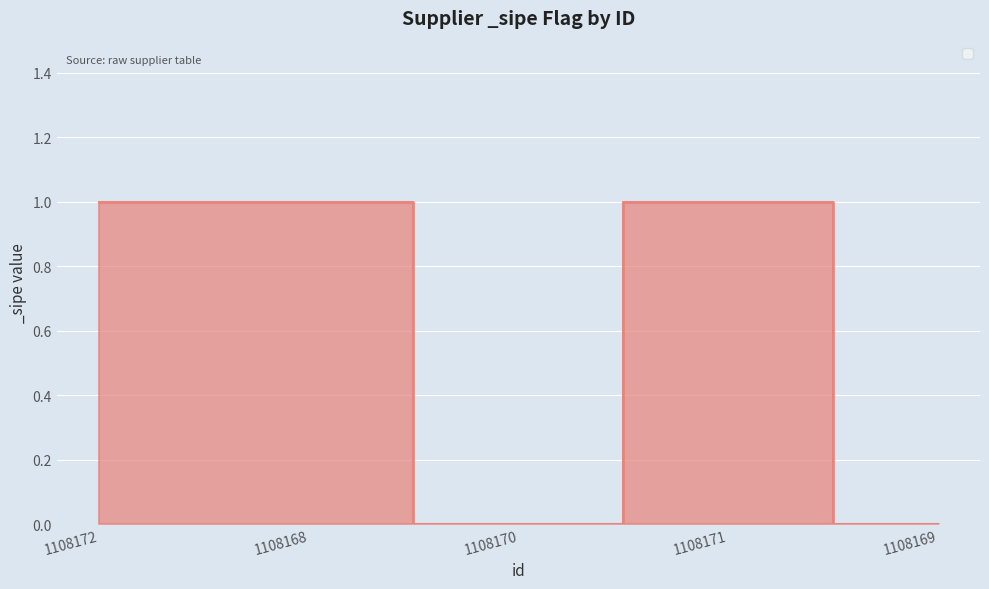

What is the sum of the values at 1108170 and 1108172?

1